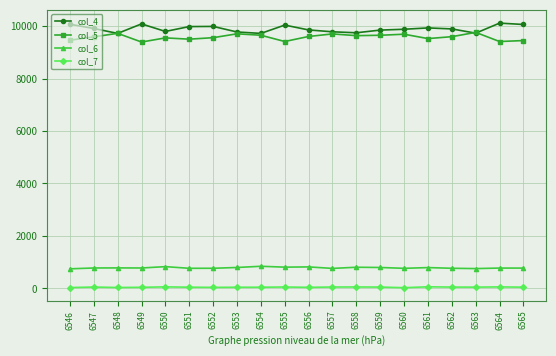

At which category does col_5 reach its first local peak?

6548